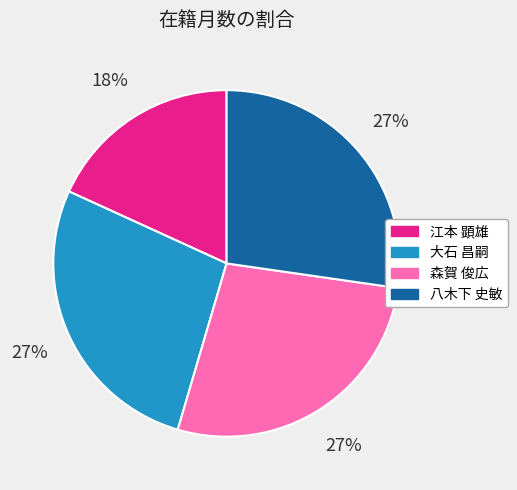

Which slice is the smallest?

江本 顕雄